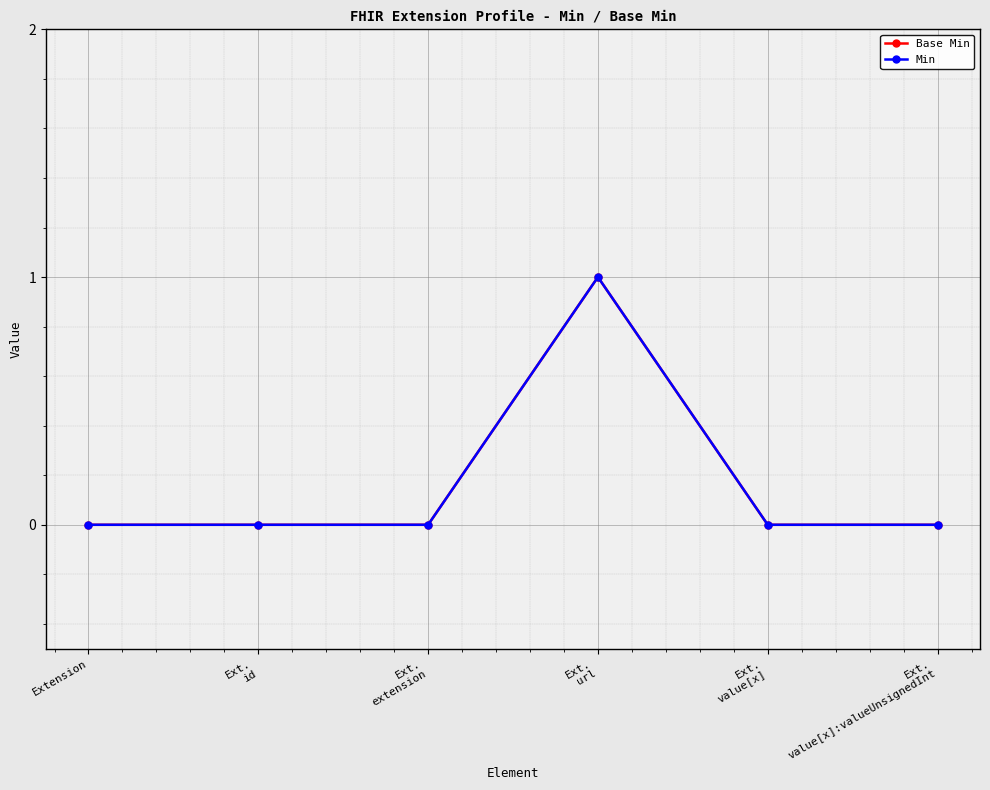

Does the chart have visible grid lines?

Yes